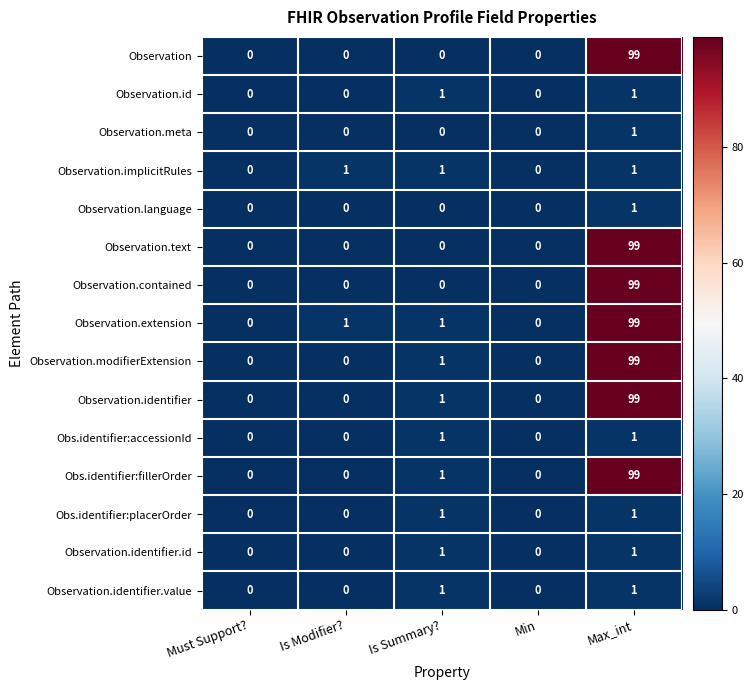

Where is Observation.modifierExtension nearest to the value 49?

Is Summary?